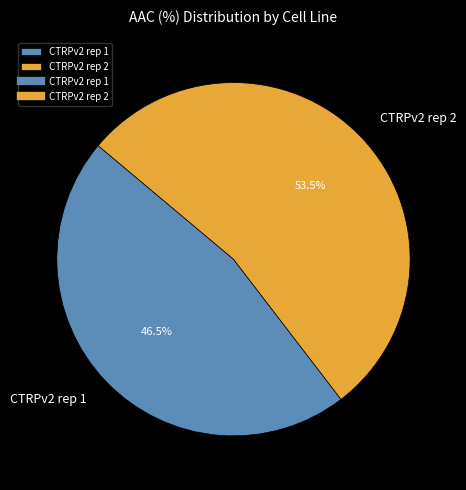

Rank the categories by value from highest to lowest.

CTRPv2 rep 2, CTRPv2 rep 1